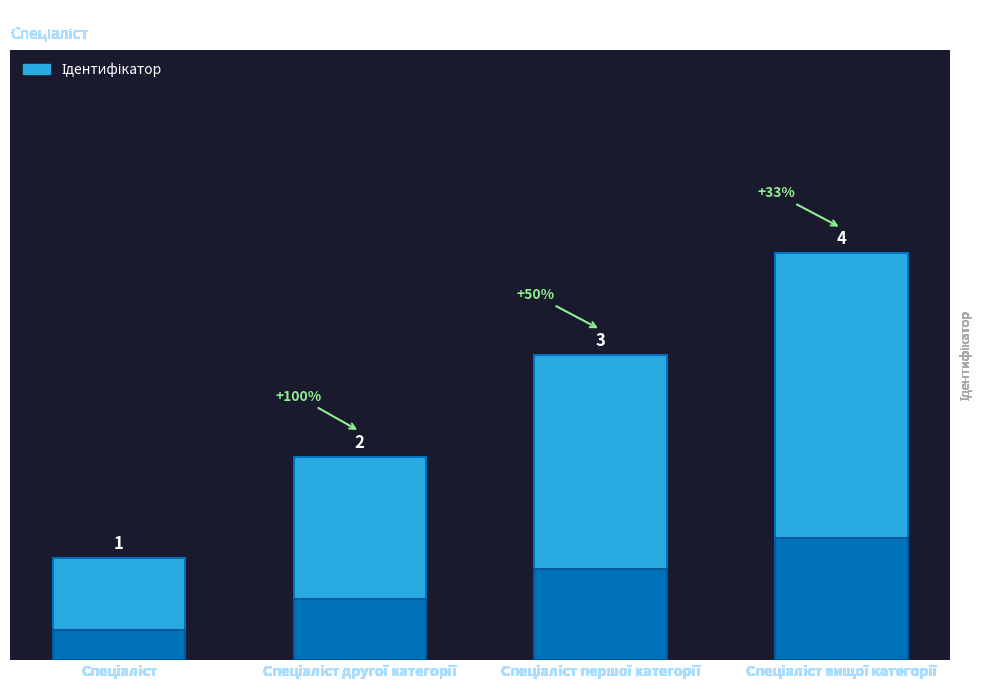

Rank the categories by value from highest to lowest.

Спеціаліст вищої категорії, Спеціаліст першої категорії, Спеціаліст другої категорії, Спеціаліст